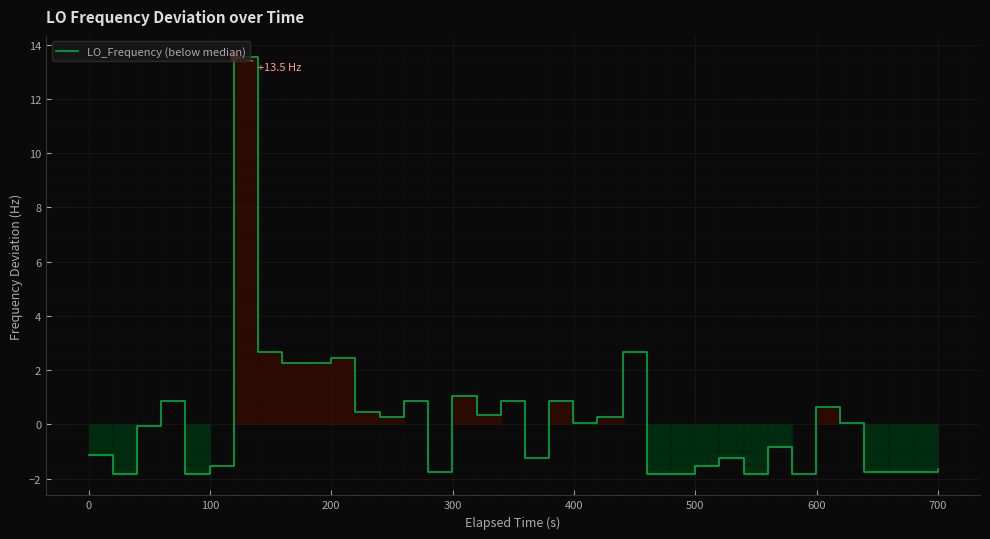

What is the difference between the maximum and minimum values?

15.4